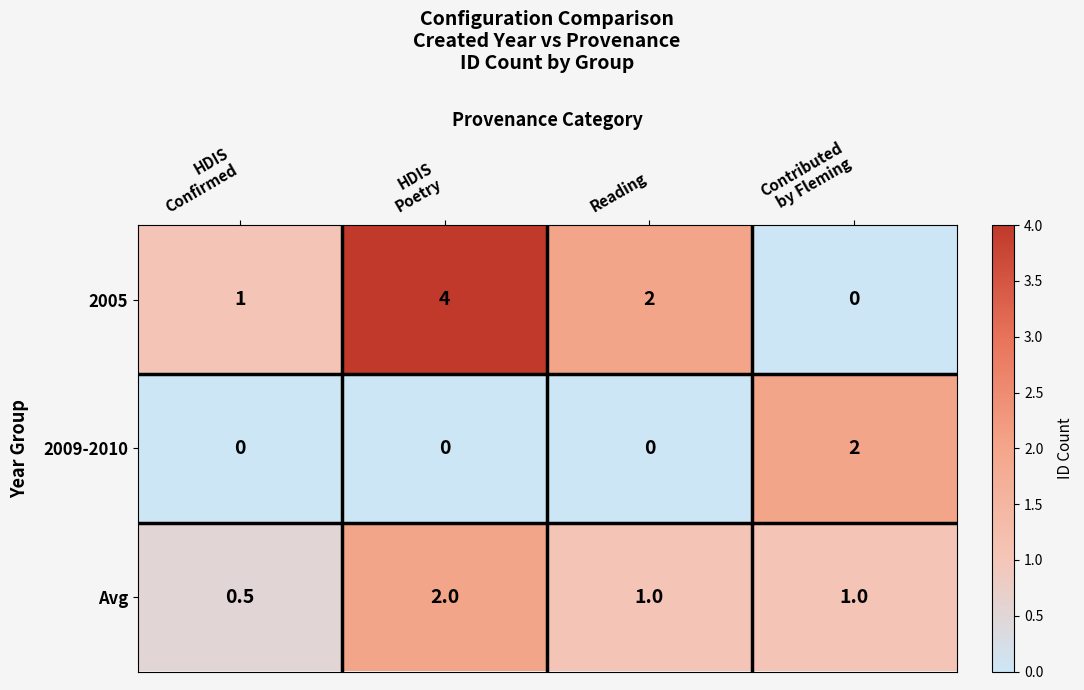

What is the sum of all 2005 values?

7.0